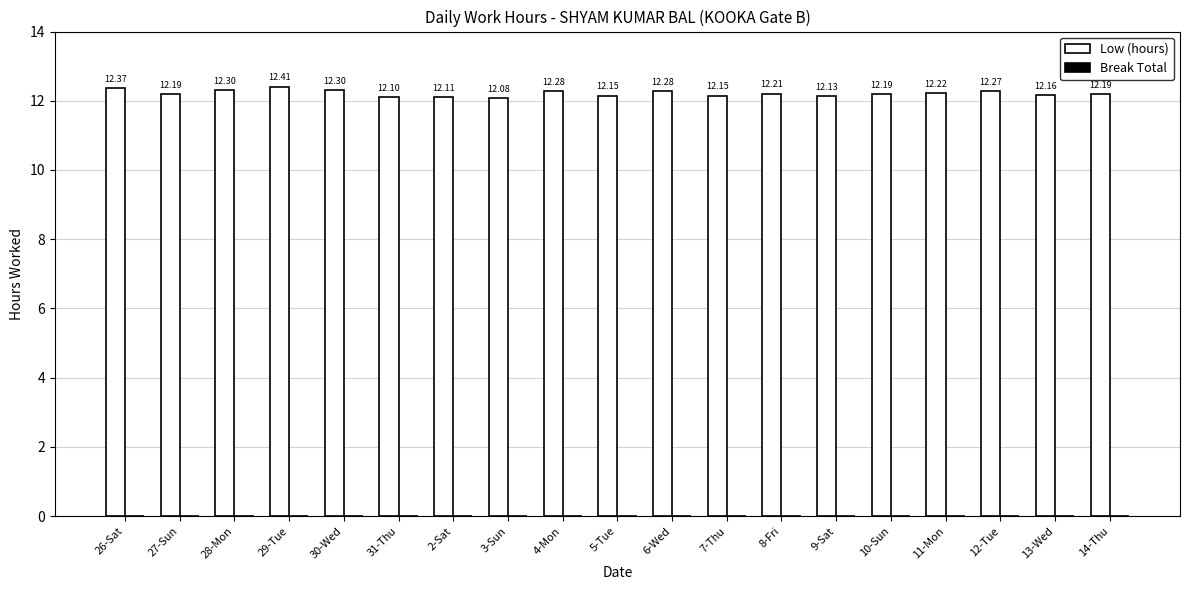

Are the bars horizontal?

No